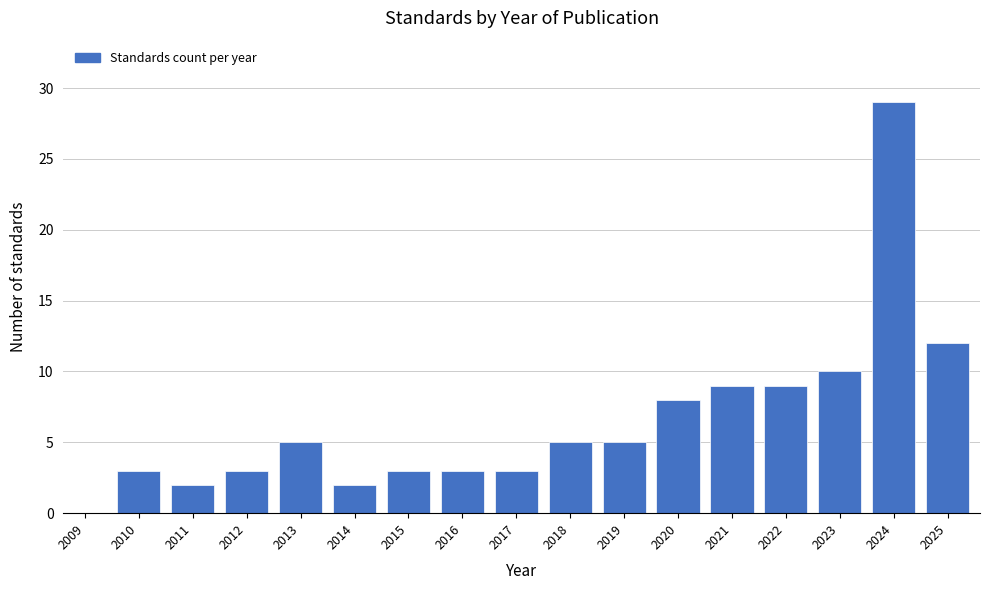

Reading left to right, transcribe all the data shown in this chart.

2009=0	2010=3	2011=2	2012=3	2013=5	2014=2	2015=3	2016=3	2017=3	2018=5	2019=5	2020=8	2021=9	2022=9	2023=10	2024=29	2025=12